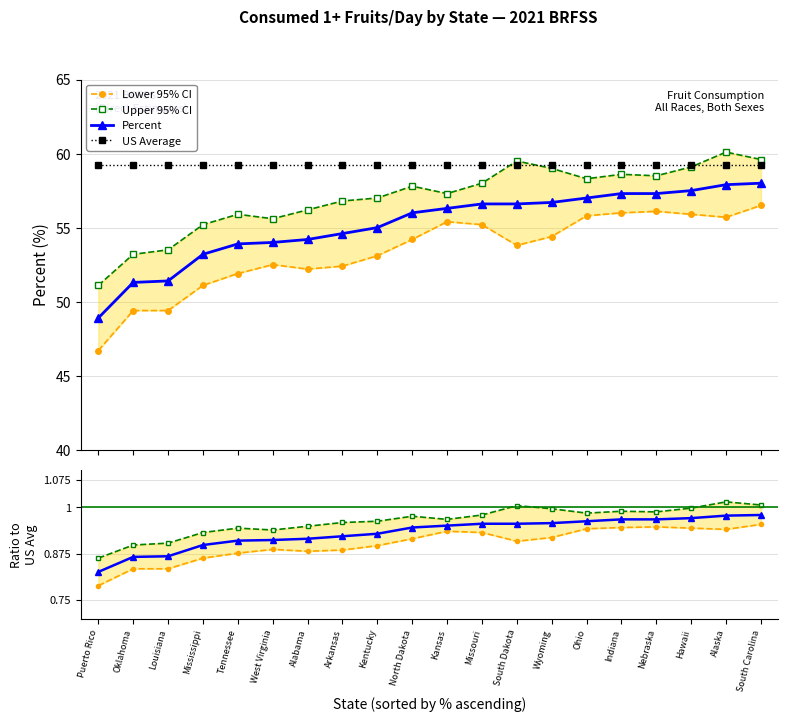

True or false: Lower 95% CI and Upper 95% CI cross at least once.

False